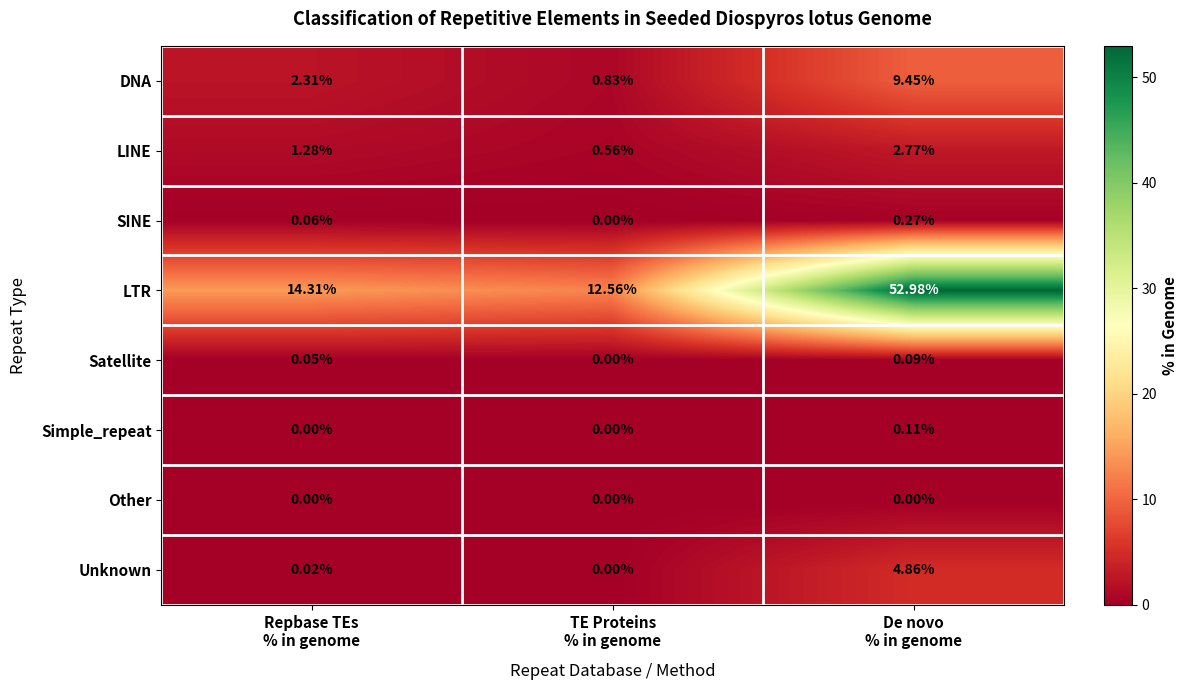

Which series has the largest range (max minus min)?

LTR